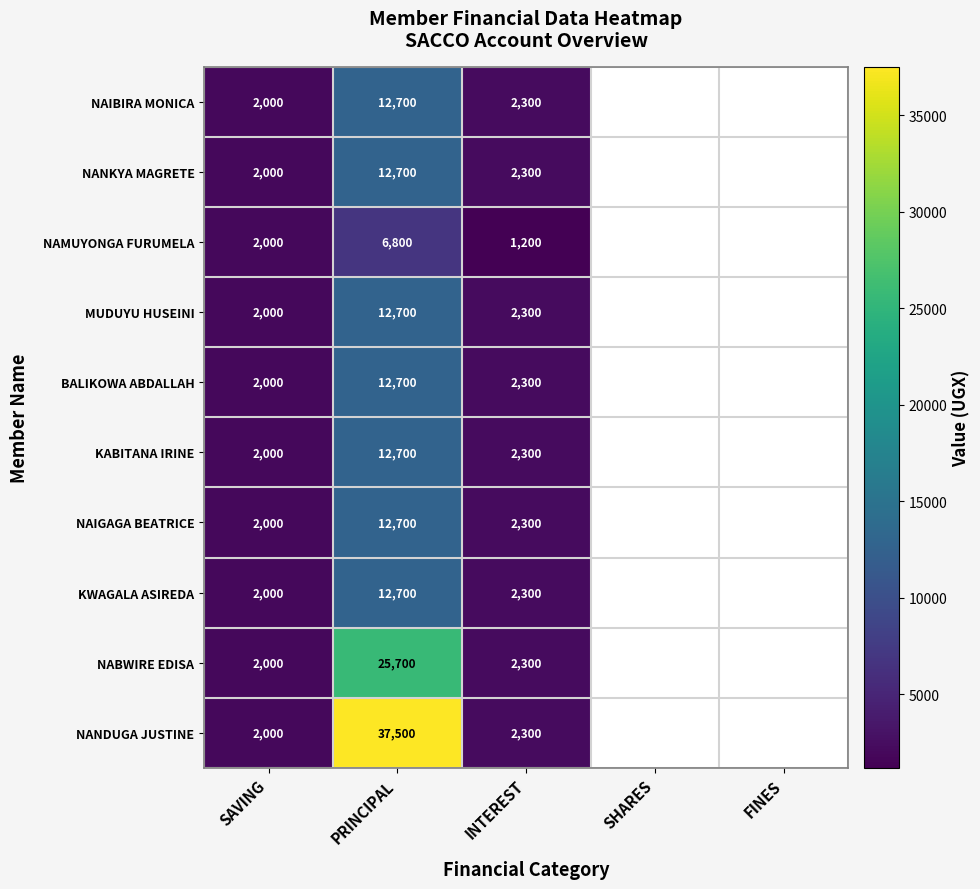

Which category has the lowest value across all series?

INTEREST